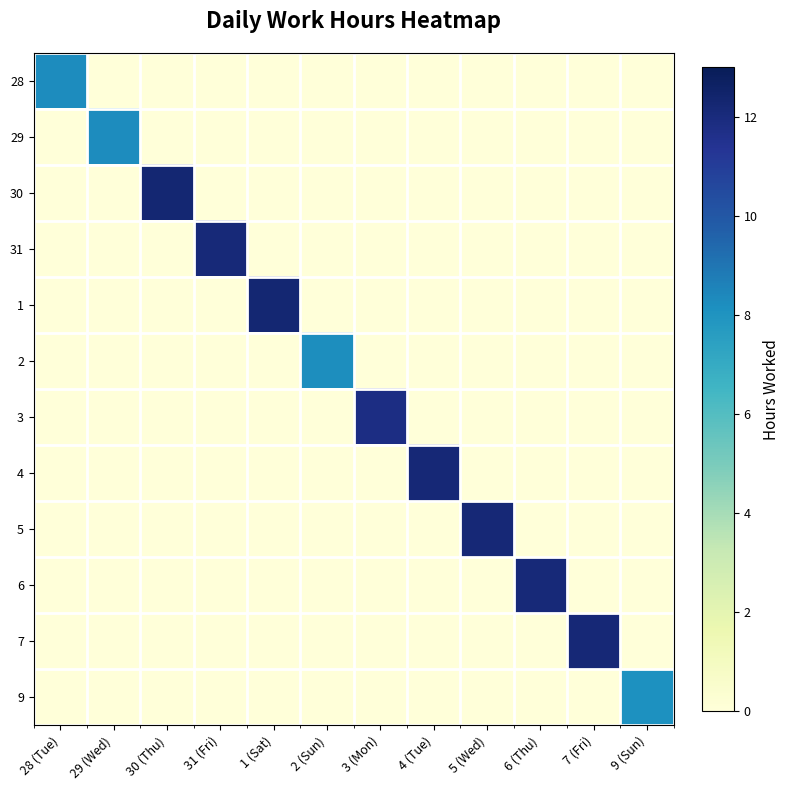

At which category is the sum across all series the highest?

30 (Thu)